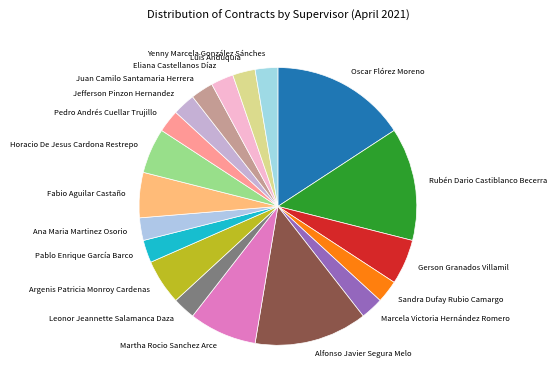

Is it true that Juan Camilo Santamaria Herrera is 3% of the pie?

True